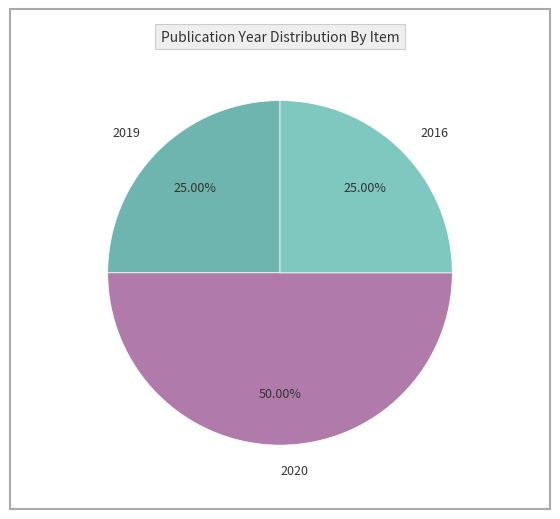

Is 2016 the majority of the pie?

No